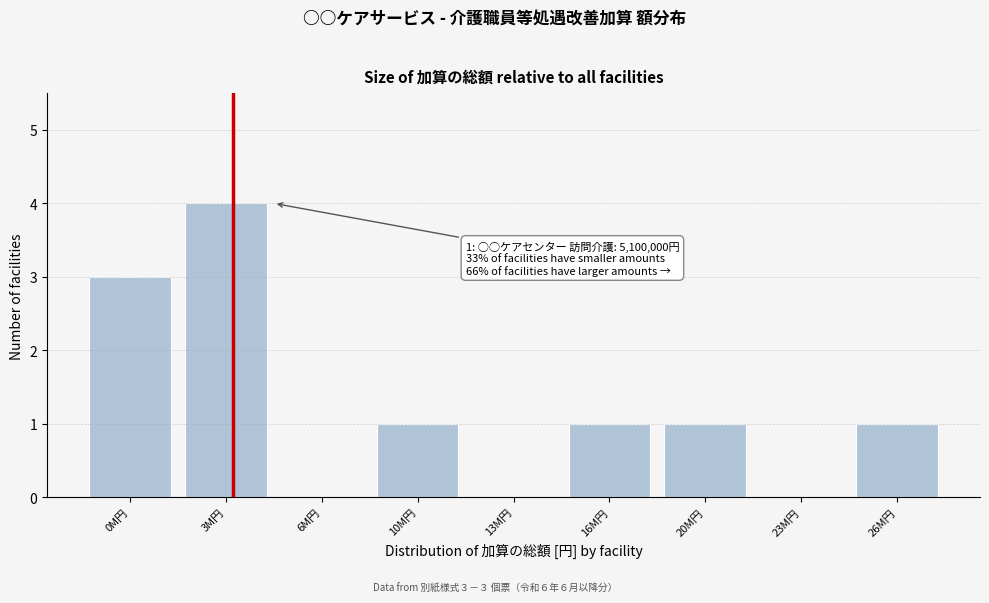

Reading right to left, transcribe all the data shown in this chart.

26M円=1	23M円=0	20M円=1	16M円=1	13M円=0	10M円=1	6M円=0	3M円=4	0M円=3